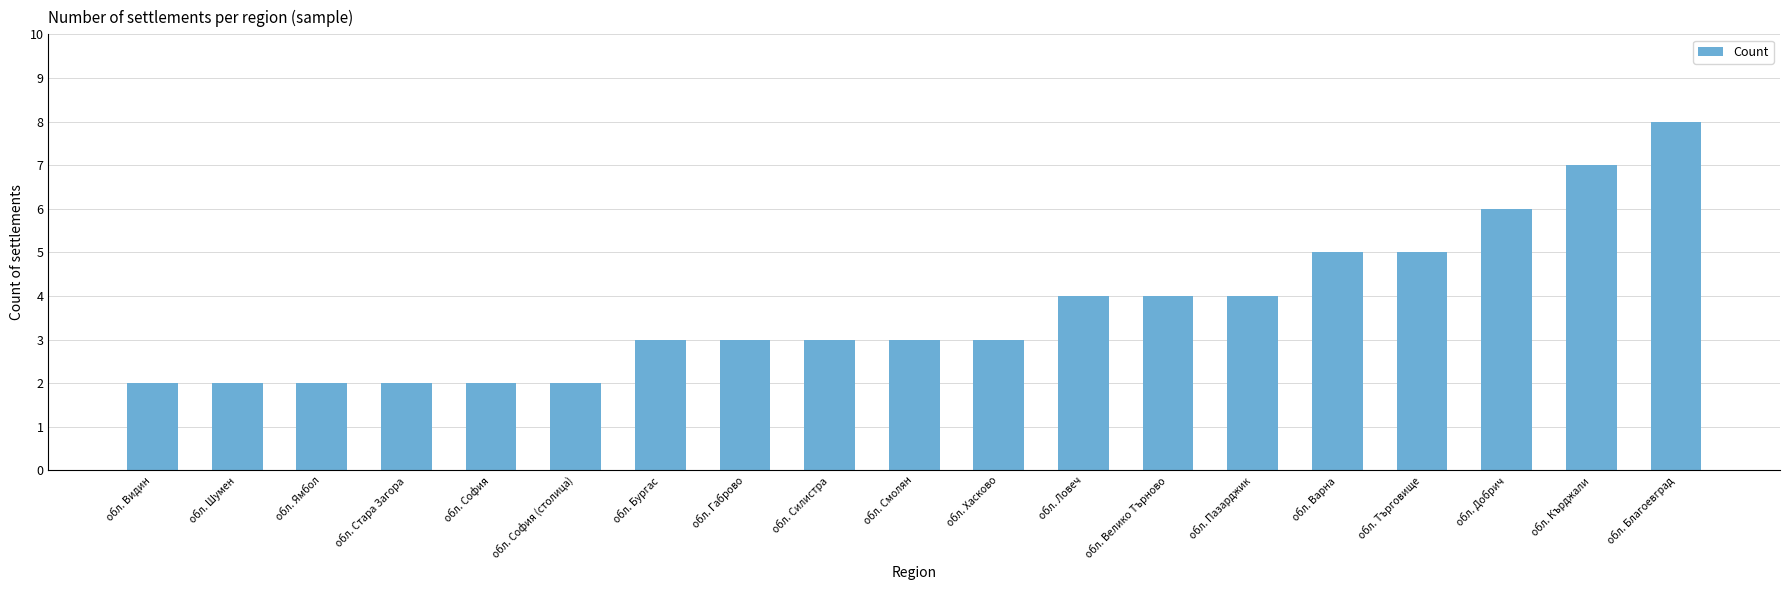

What is the value of the 4th bar from the left?

2